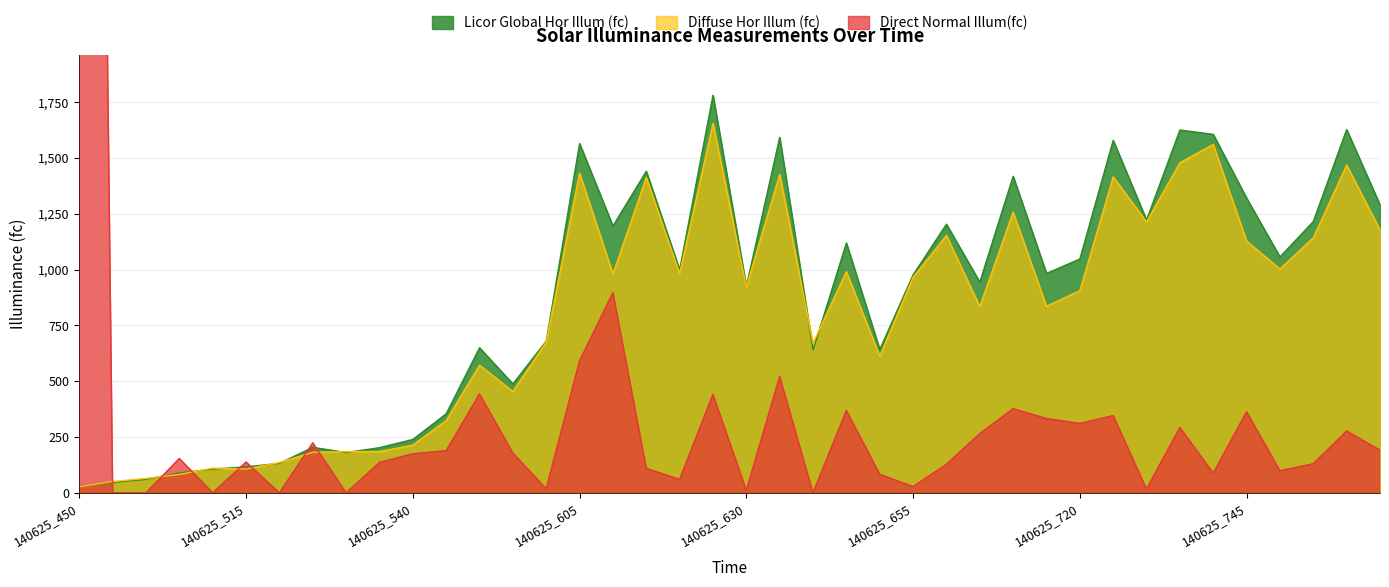

How many lines are shown in the chart?

3